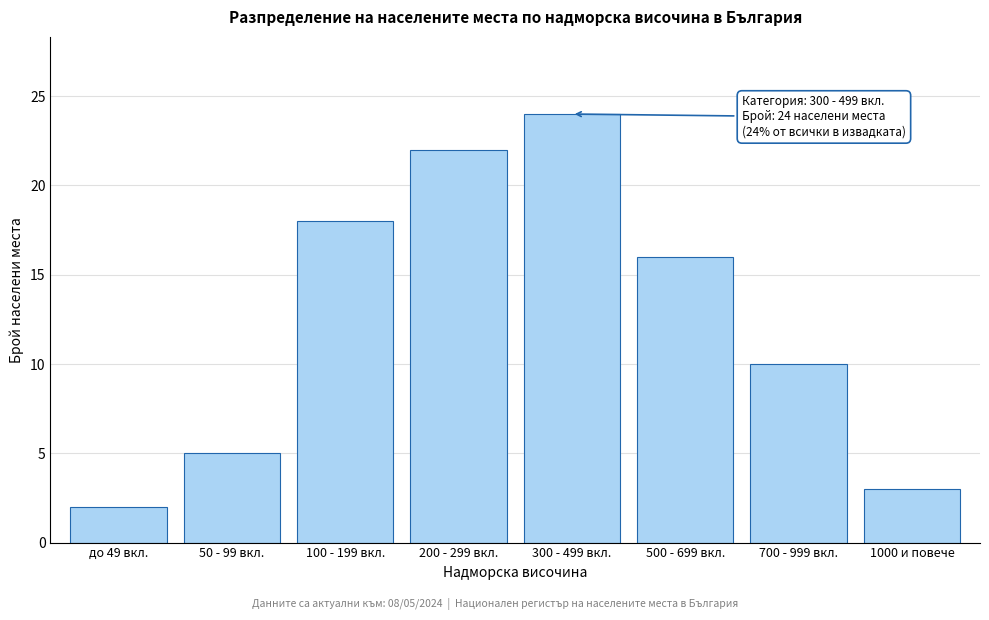

Reading left to right, list all the values displayed in this chart.

до 49 вкл.=2	50 - 99 вкл.=5	100 - 199 вкл.=18	200 - 299 вкл.=22	300 - 499 вкл.=24	500 - 699 вкл.=16	700 - 999 вкл.=10	1000 и повече=3